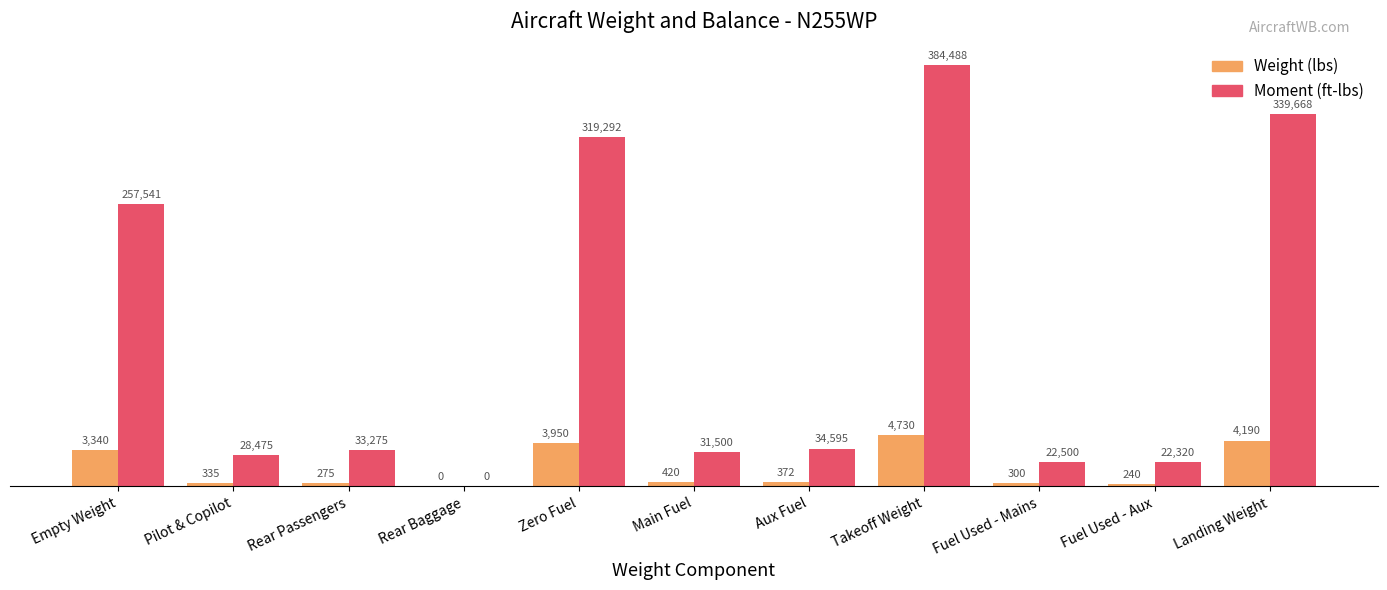

What is the total value across all series at Fuel Used - Aux?

2472.0